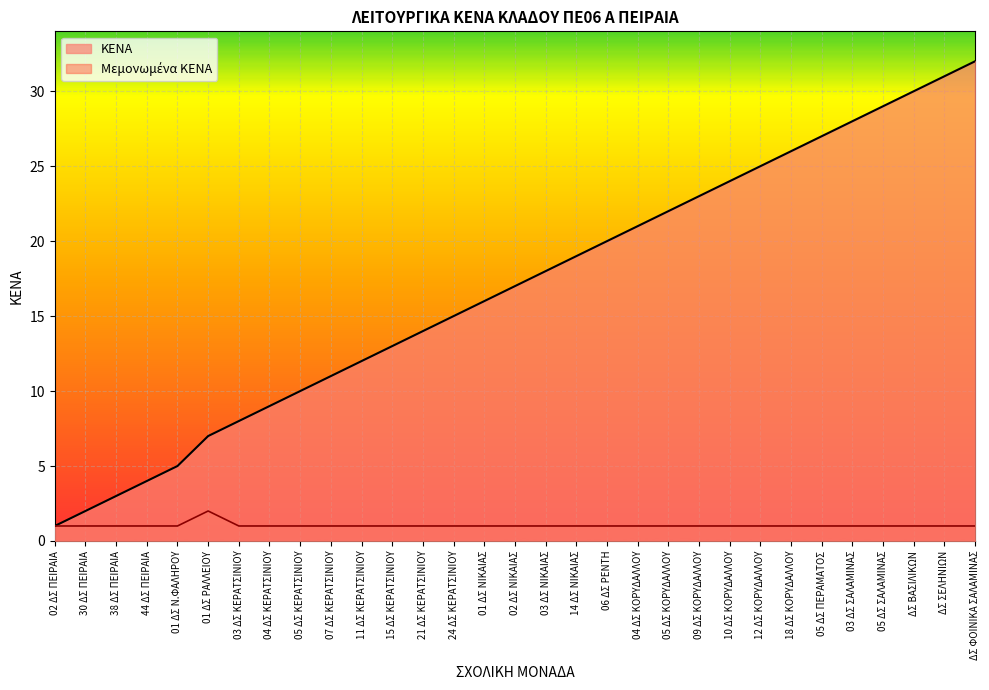

Which series has the largest range (max minus min)?

ΚΕΝΑ